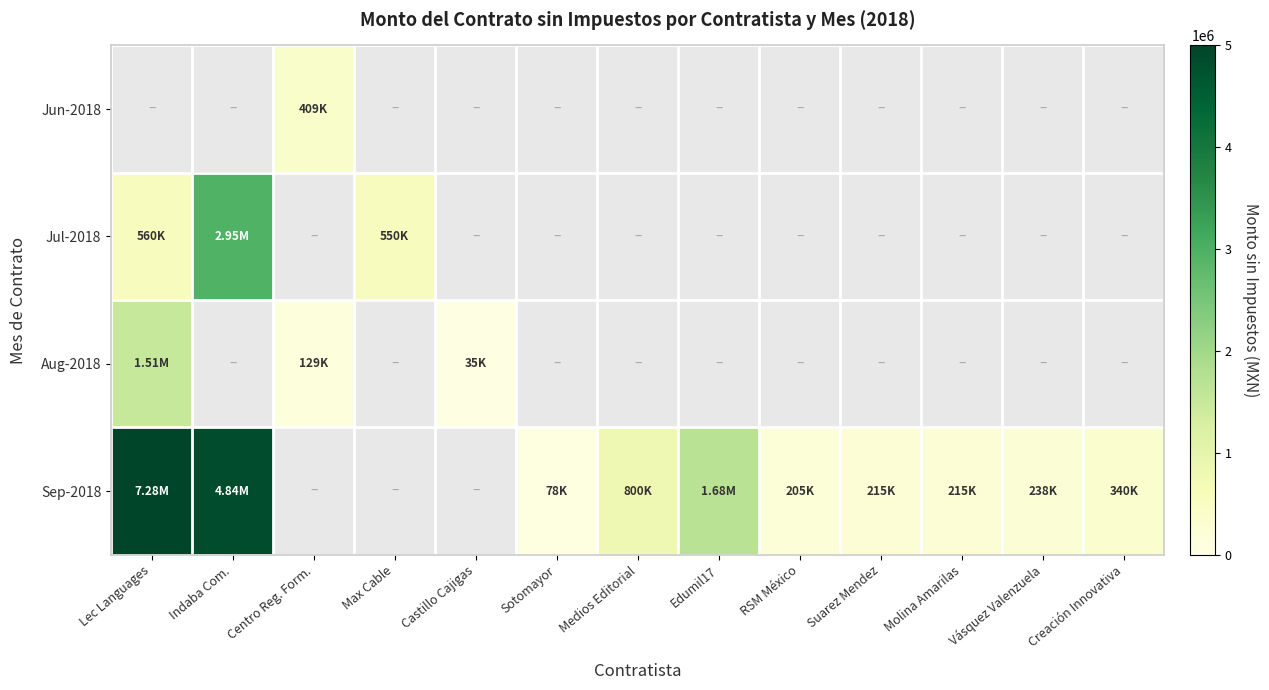

Is it true that Jul-2018 equals 2950000.0 at Indaba Com.?

True